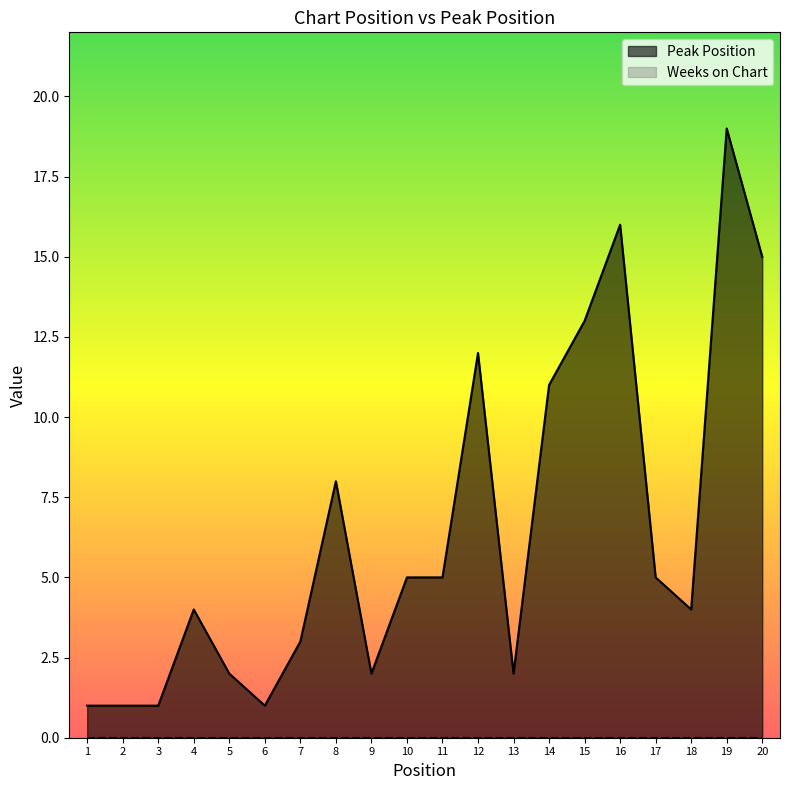

Approximately how many times larger is the value at 6 compared to 7?

0.3